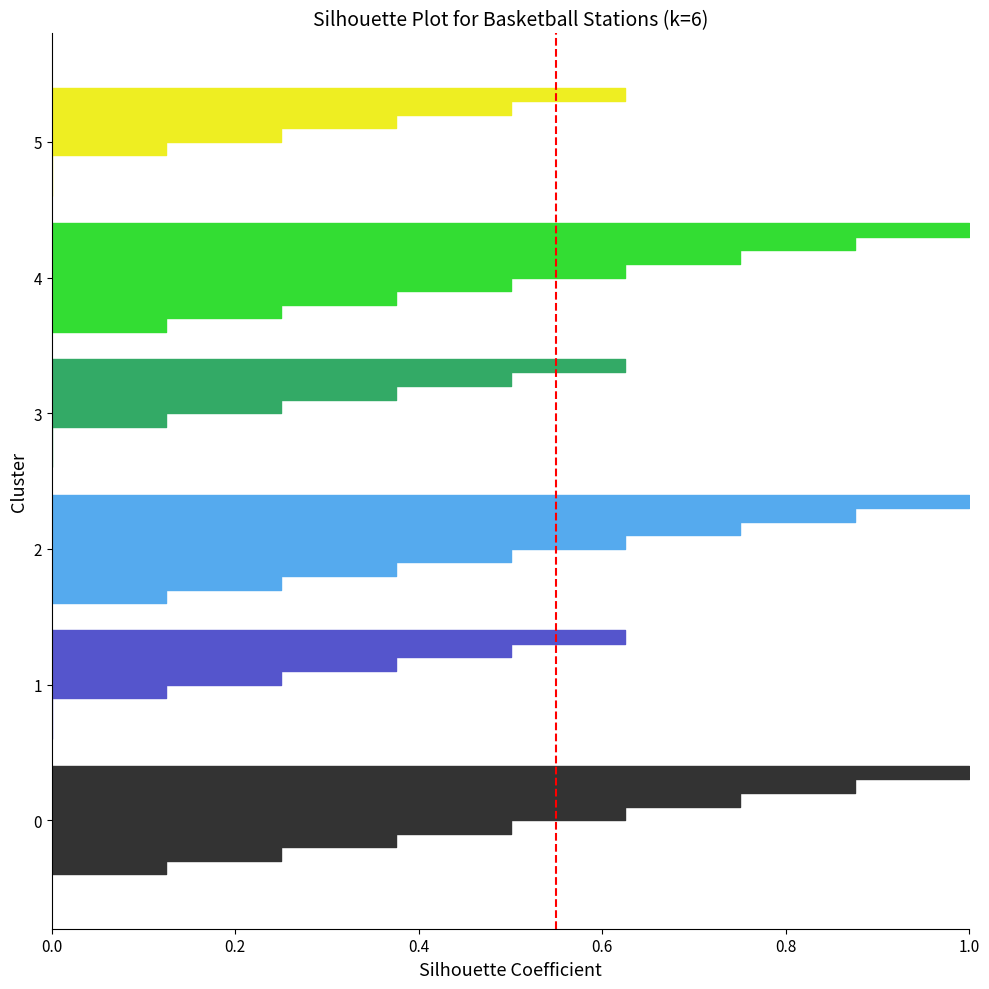

What is the sum of all values?

1